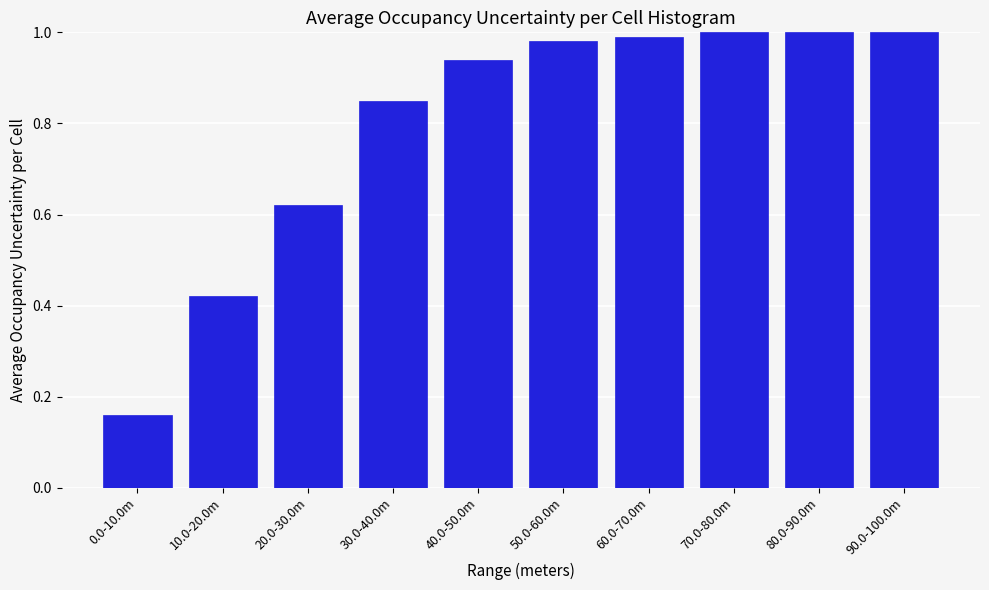

At which label is the value closest to 0?

0.0-10.0m